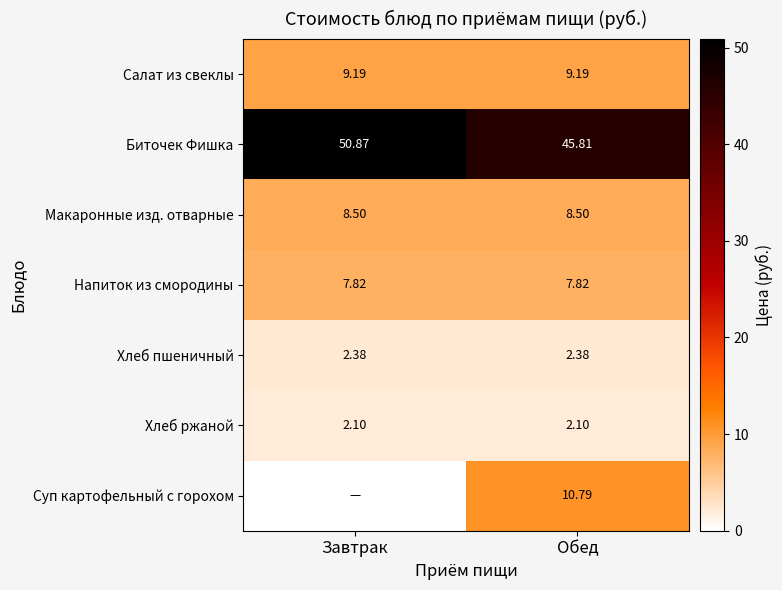

Is the value of Хлеб ржаной at Завтрак greater than the value of Хлеб пшеничный at Завтрак?

No